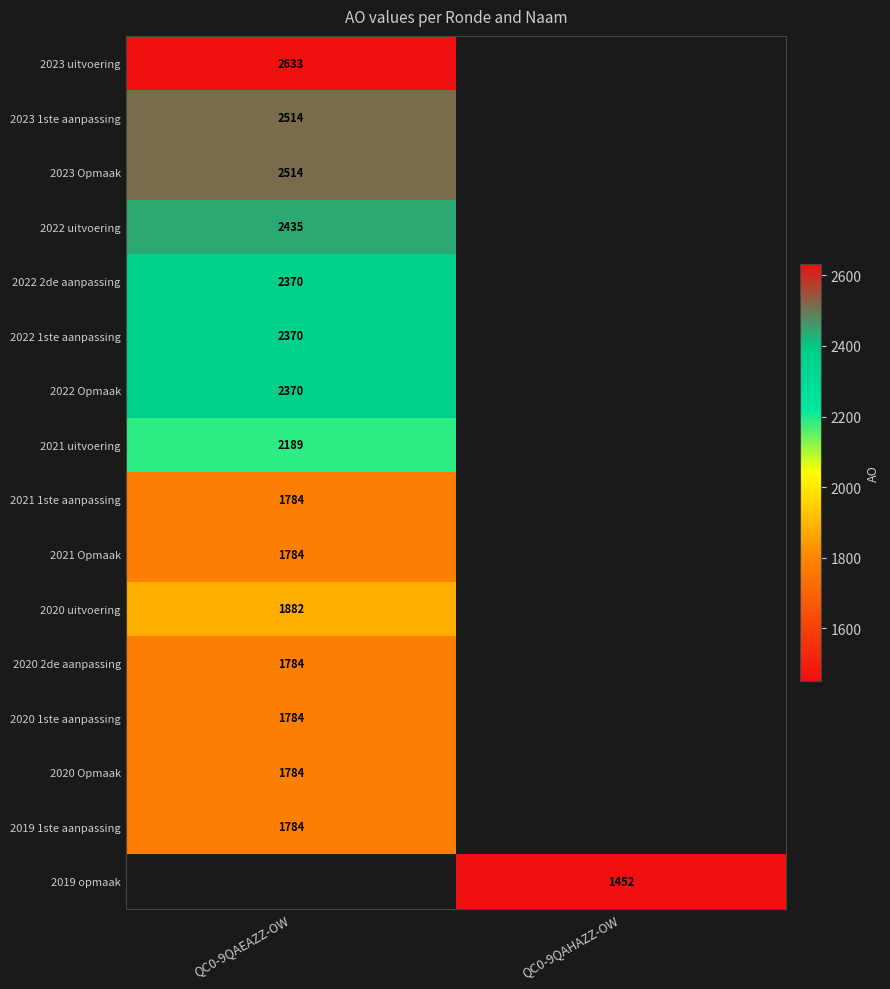

What is the minimum value shown in the chart?

1452.0